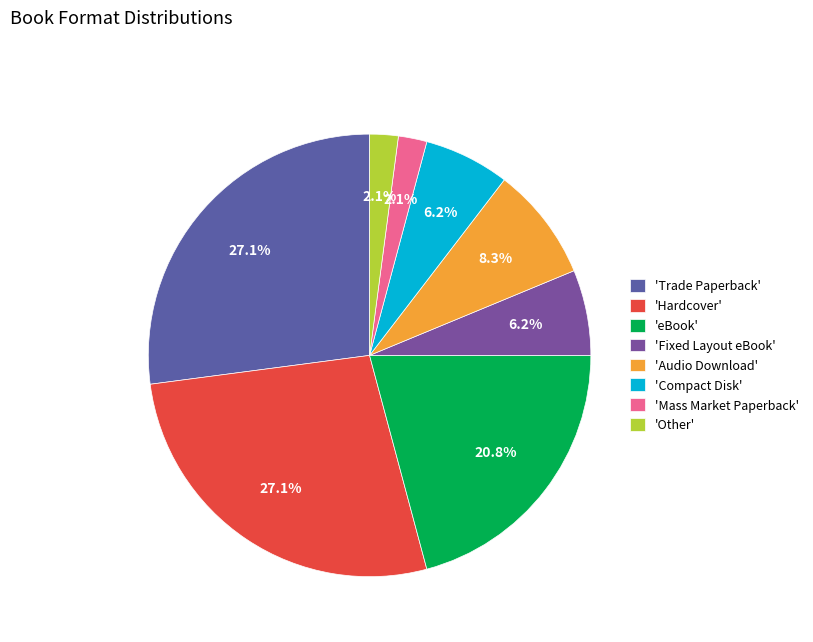

Count the number of slices in the pie.

8